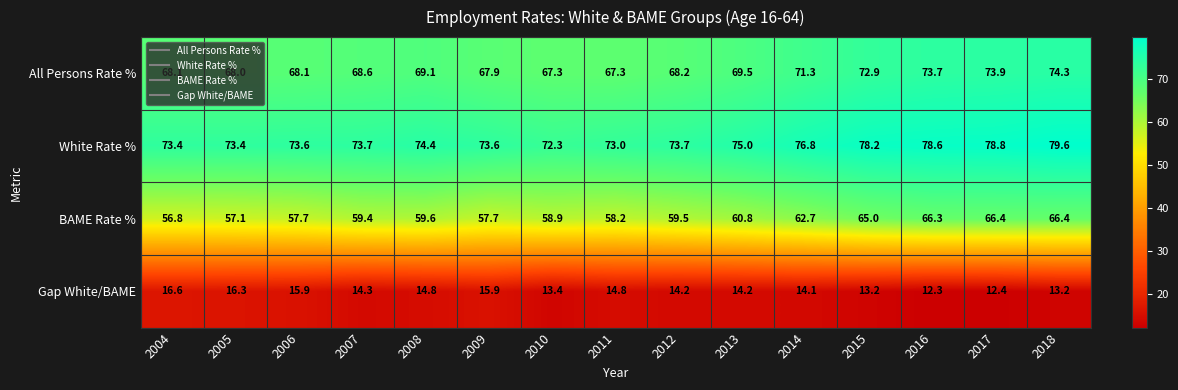

What is the difference between the second highest and second lowest values in the Gap White/BAME series?

3.9